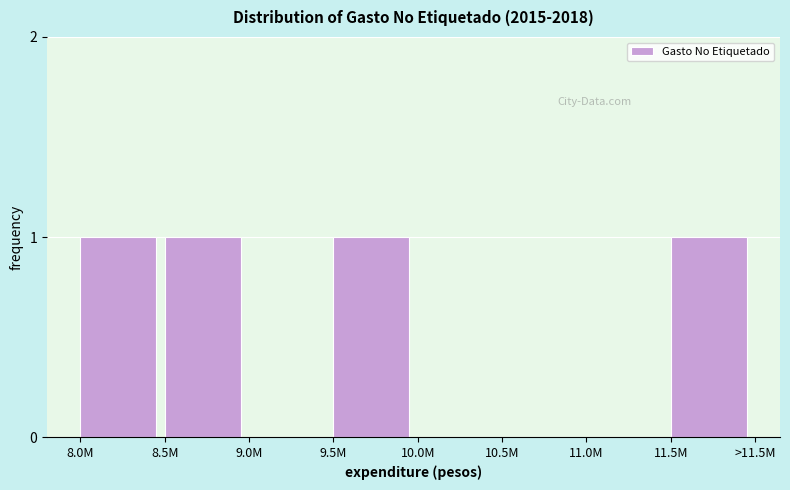

Reading right to left, transcribe all the data shown in this chart.

11.5M=1	11.0M=0	10.5M=0	10.0M=0	9.5M=1	9.0M=0	8.5M=1	8.0M=1